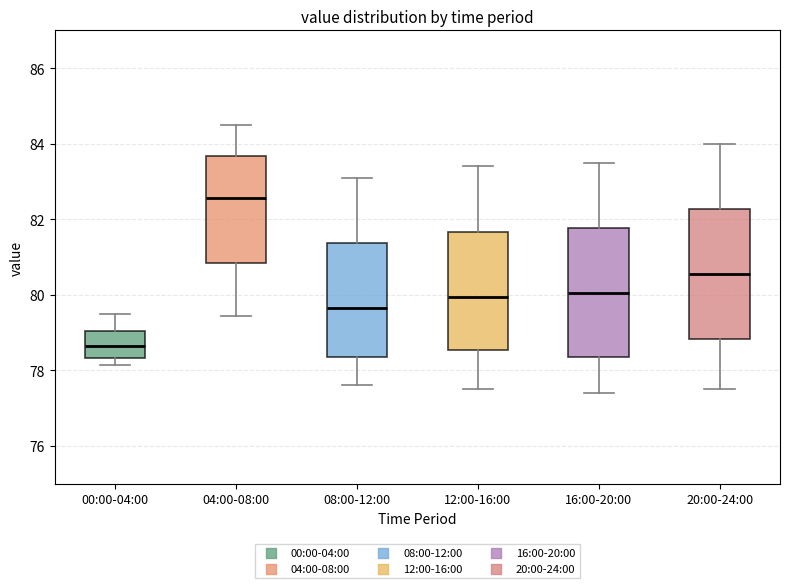

Where is the upper edge of the box for 12:00-16:00 on the y-axis? The values are not printed on the chart, so give them approximately, as read against the axis.

81.6